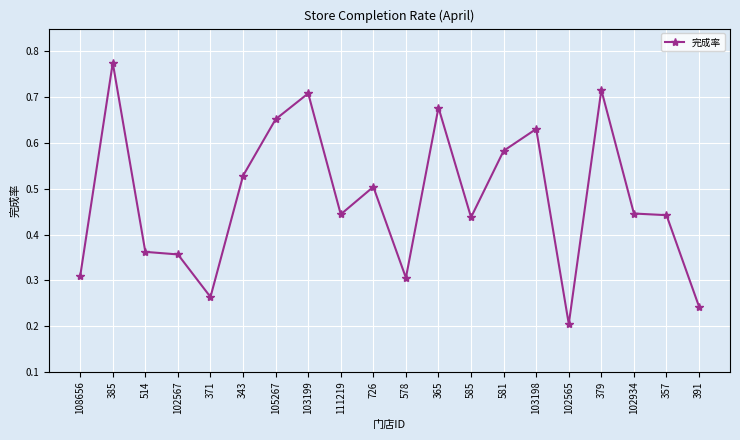

At which category does the chart reach its peak across all series?

385